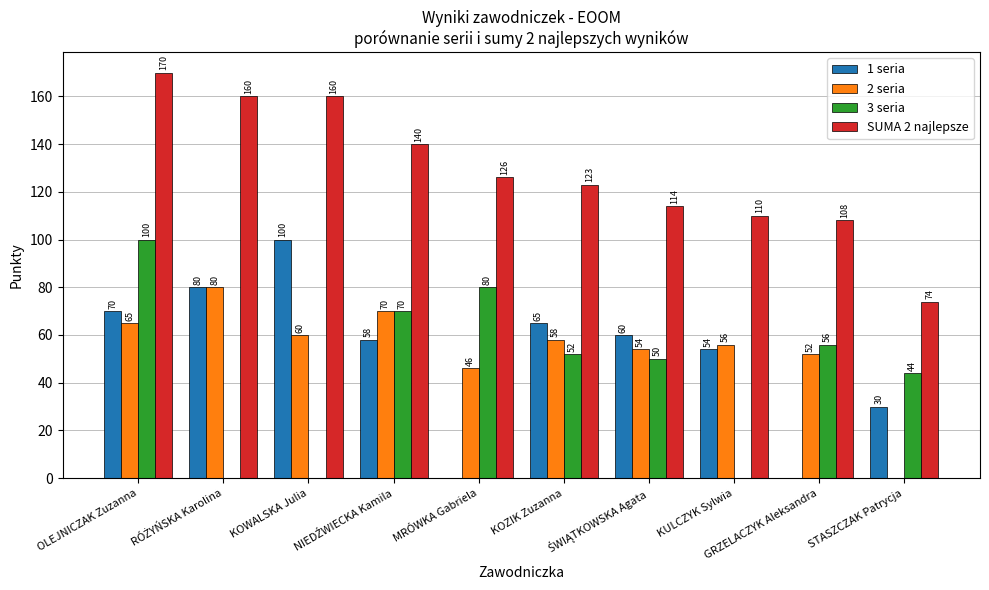

At which category is the sum across all series the highest?

OLEJNICZAK Zuzanna